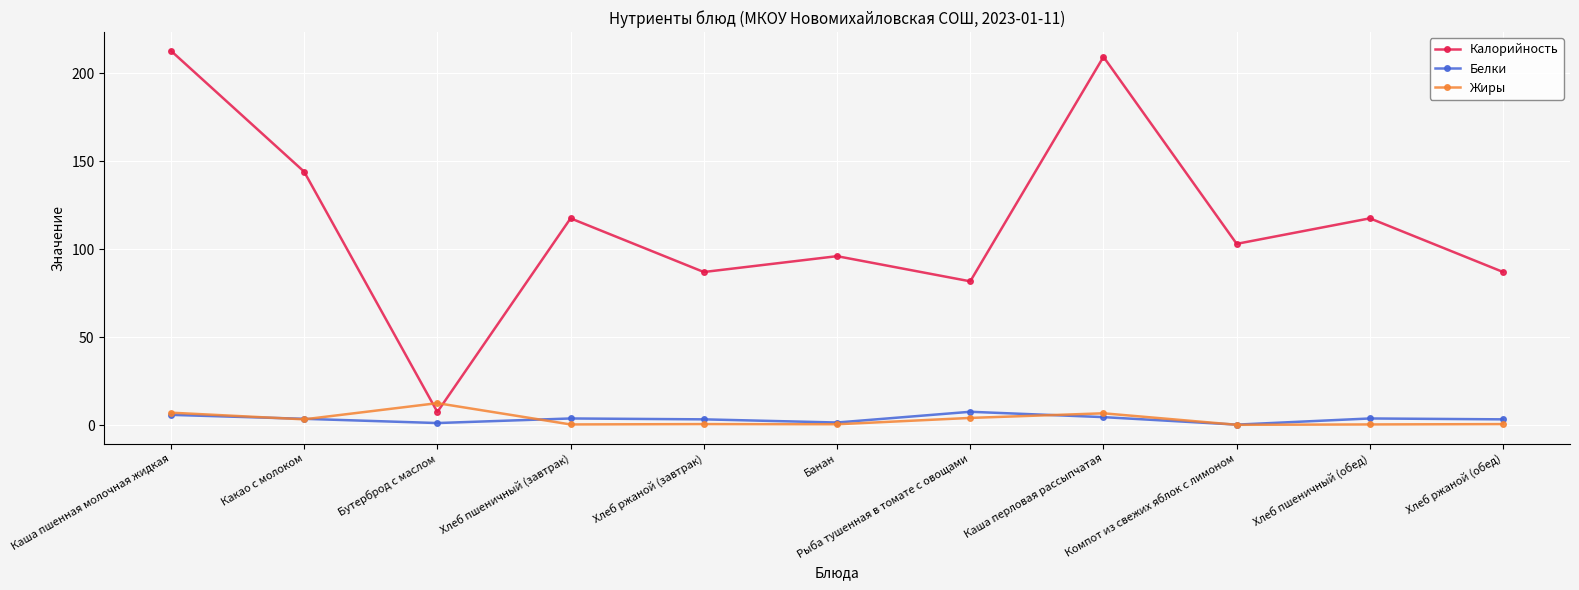

What is the sum of all Жиры values?

36.4